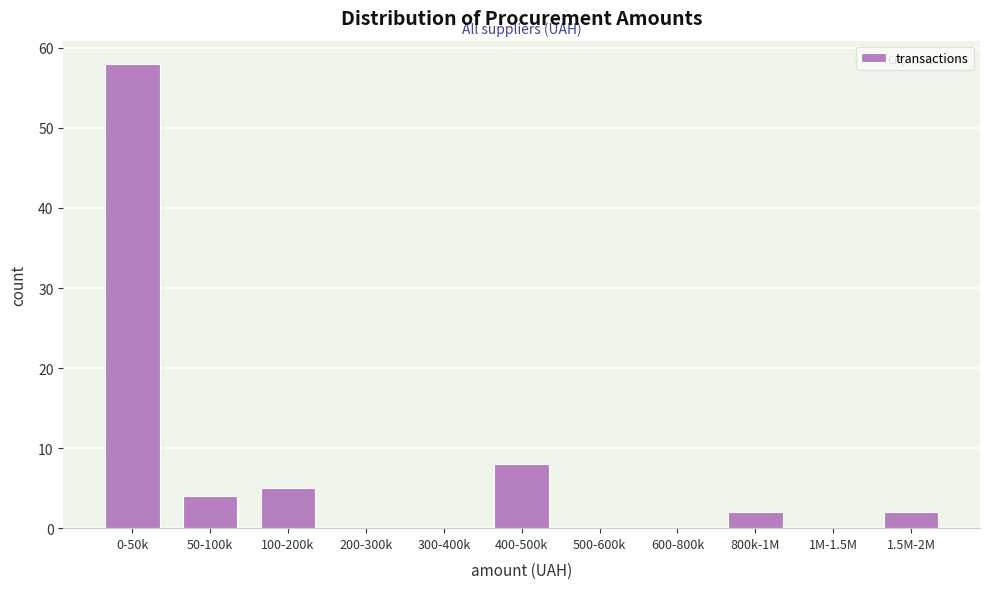

Reading right to left, what are all the values shown in this chart?

1.5M-2M=2	1M-1.5M=0	800k-1M=2	600-800k=0	500-600k=0	400-500k=8	300-400k=0	200-300k=0	100-200k=5	50-100k=4	0-50k=58